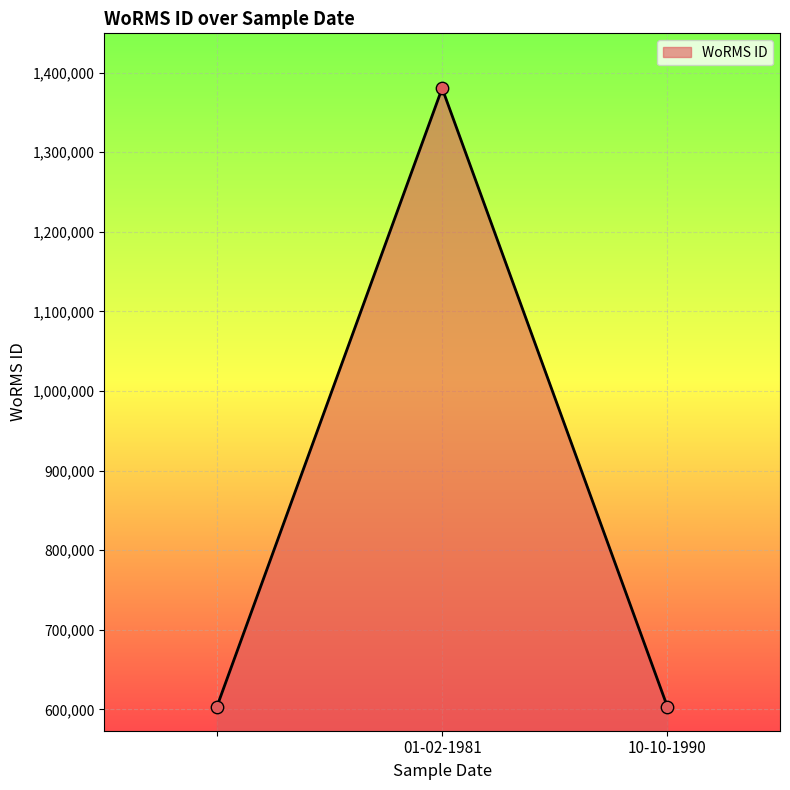

What is the smallest value displayed?

603429